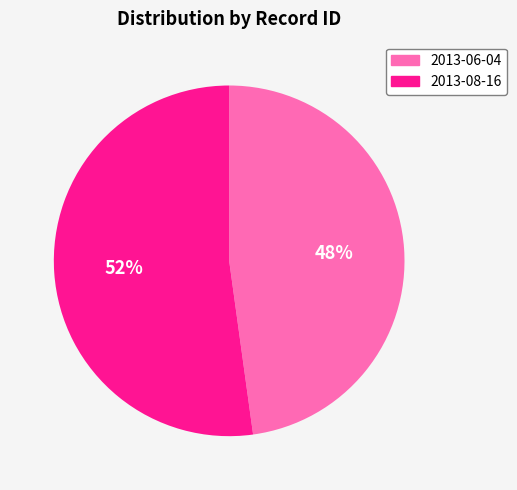

True or false: 2013-08-16 accounts for 52% of the total.

True